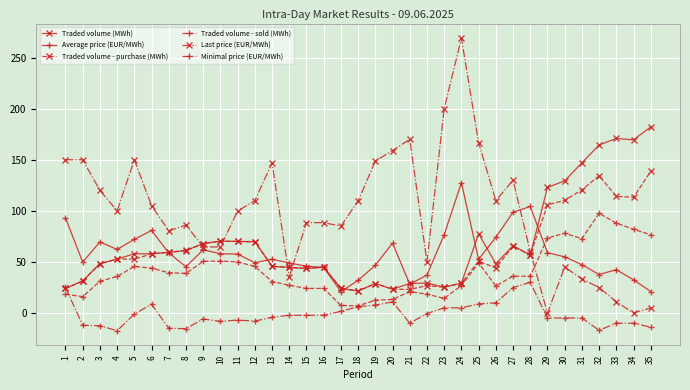

What is the smallest value displayed?

-17.3